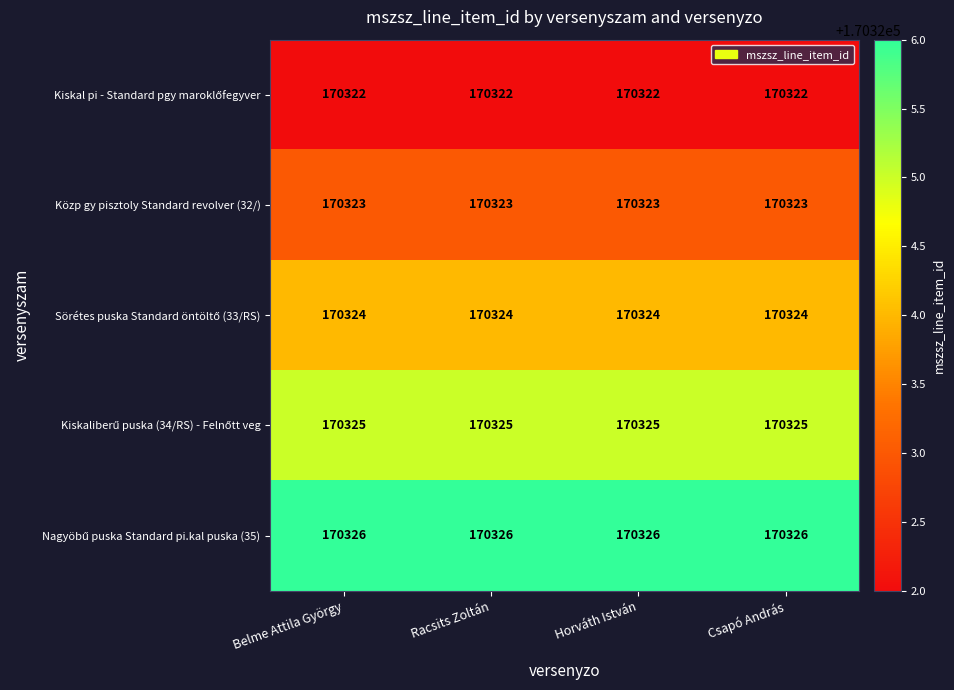

What is the smallest value displayed?

170322